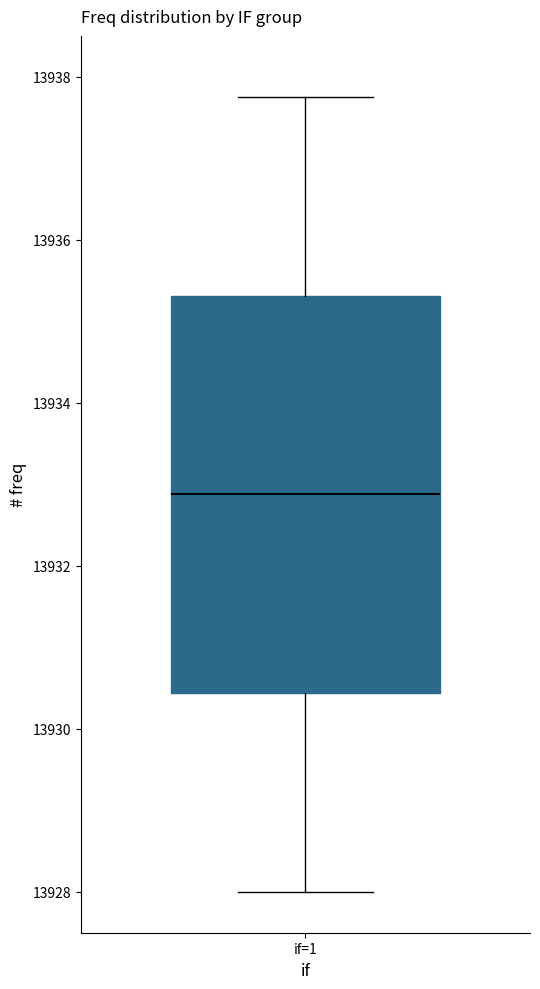

Where does the median line of the box for if=1 sit on the y-axis? The values are not printed on the chart, so give them approximately, as read against the axis.

13932.8